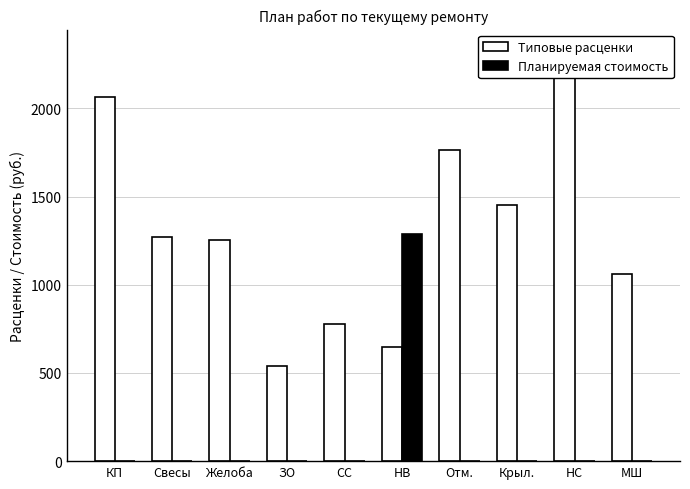

The value of Типовые расценки at Крыл. is 1455.0. True or false?

True